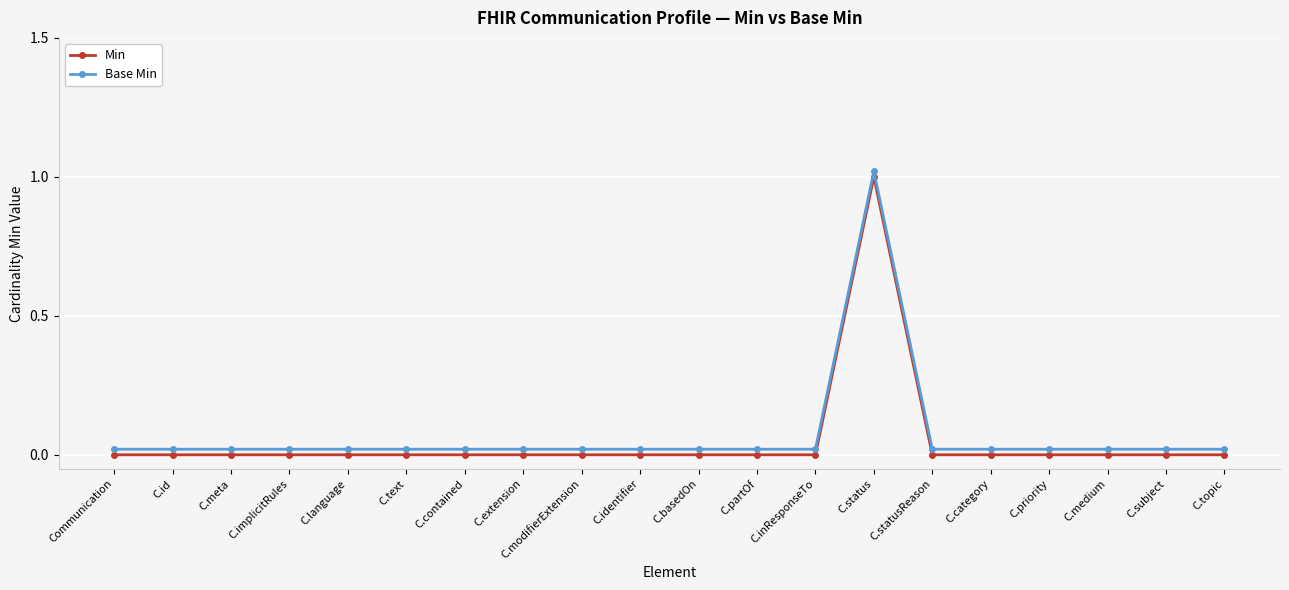

True or false: Base Min has more than 0 points higher than both neighbors.

True